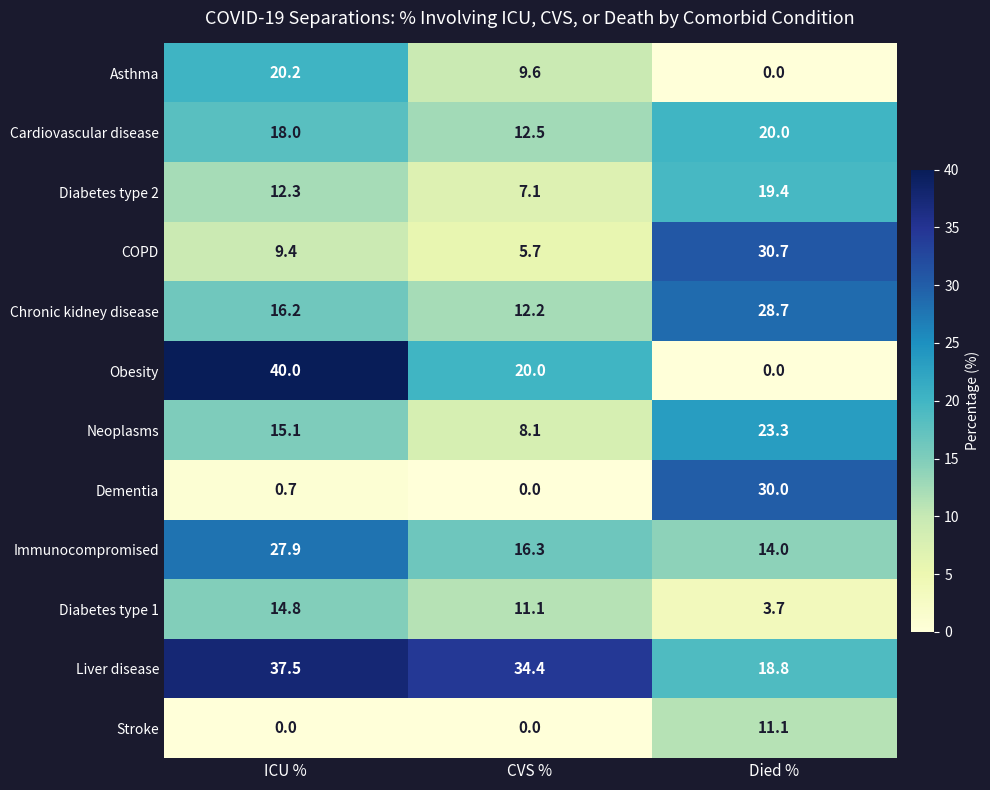

How many distinct data groups are displayed?

12